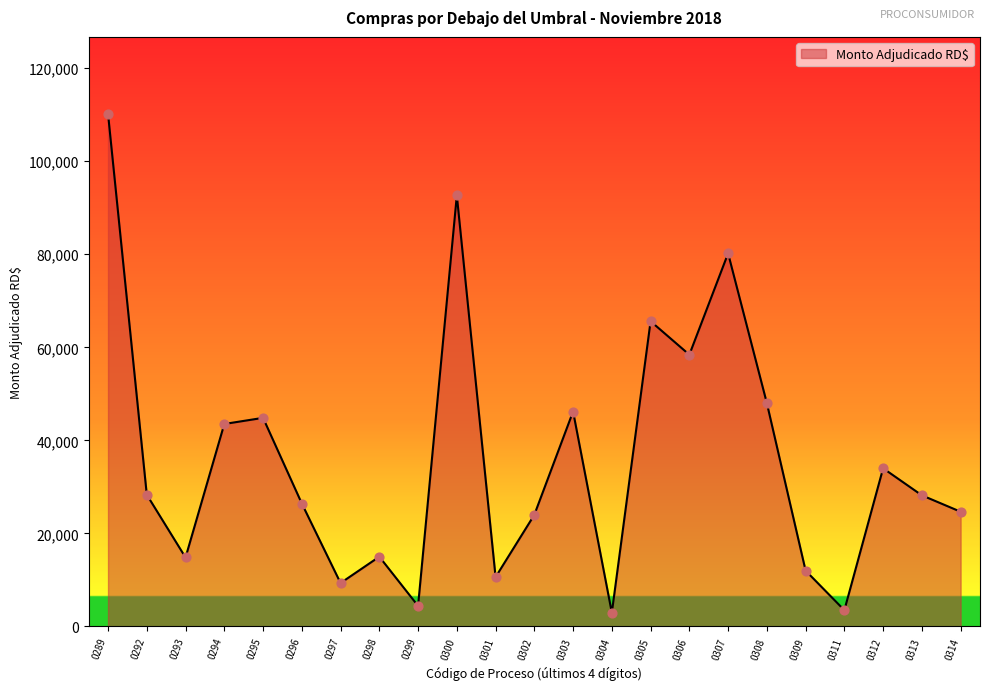

Between 0302 and 0305, which is larger?

0305